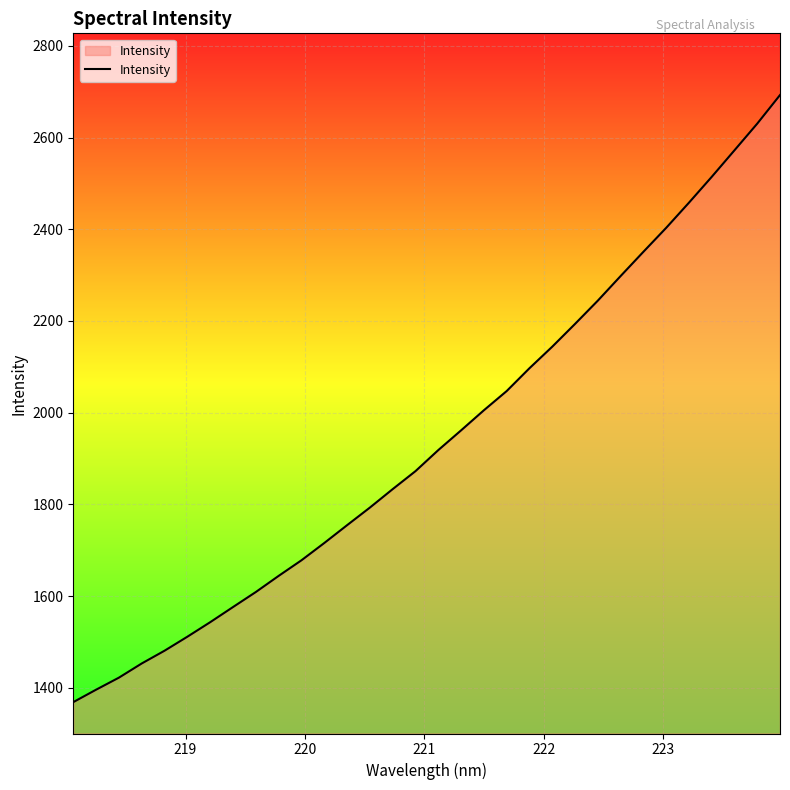

What is the minimum value shown in the chart?

1368.5